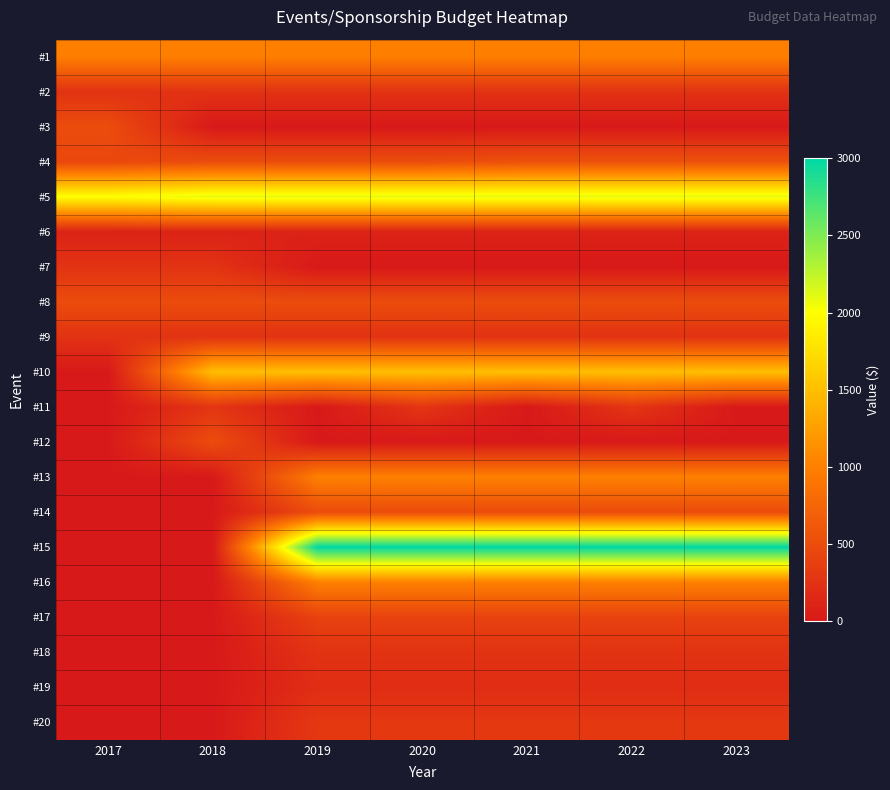

What is the greatest value displayed?

3000